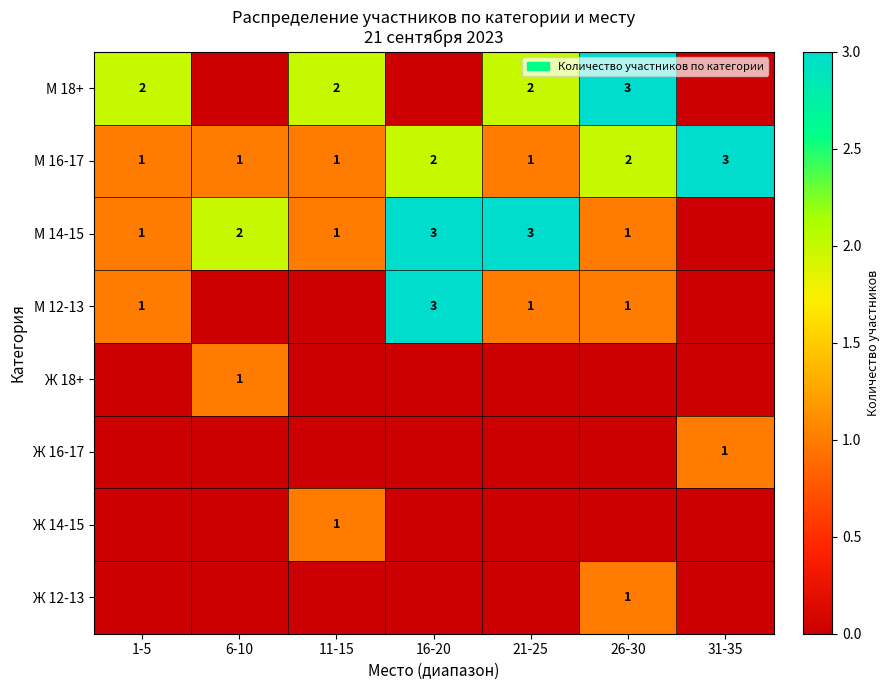

How many М 16-17 values are between 1 and 2?

6